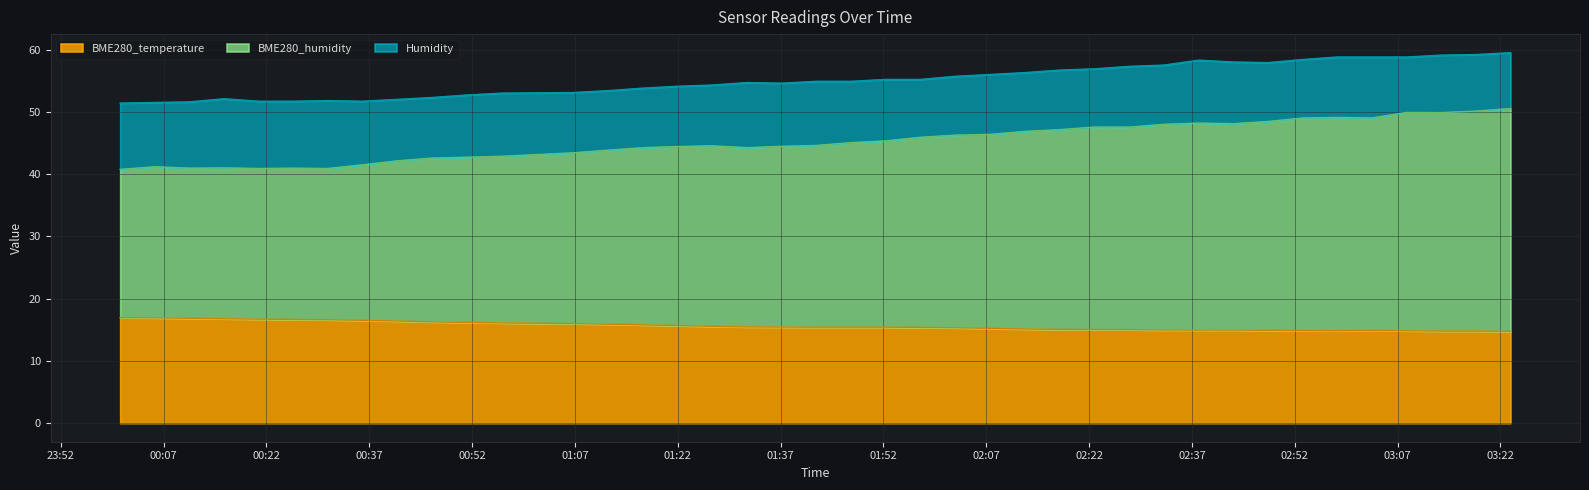

What is the difference between the maximum and minimum values in the Humidity series?

8.1